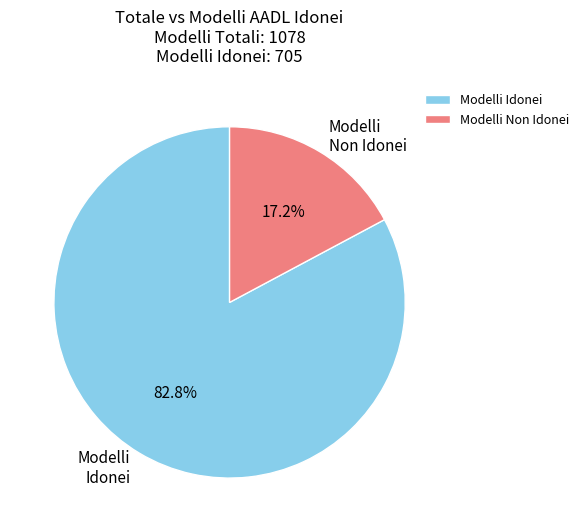

How many segments does this pie chart have?

2